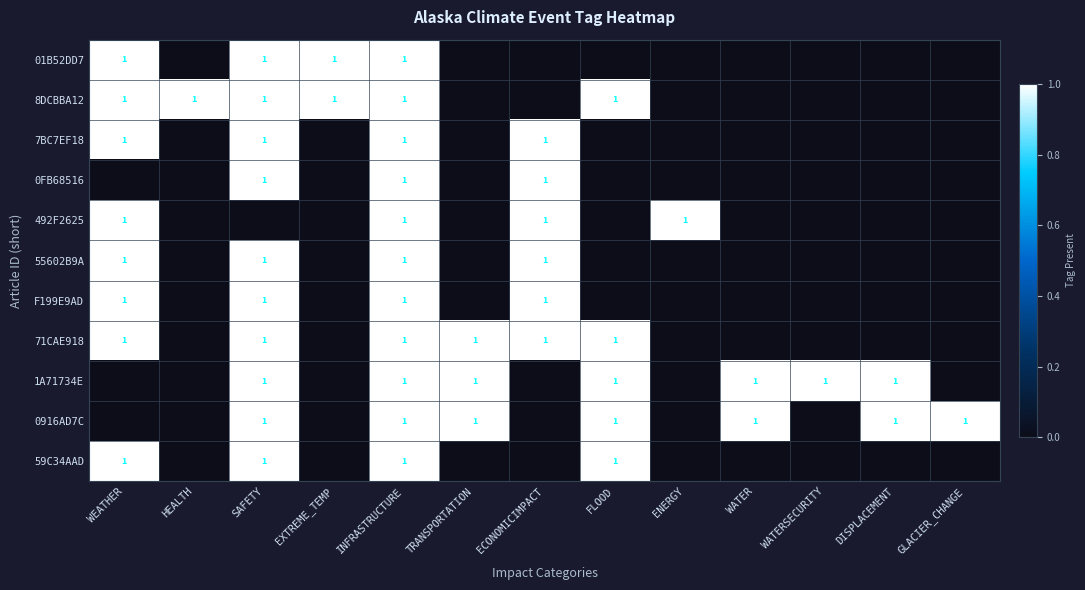

At how many categories does at least one series exceed 0?

13